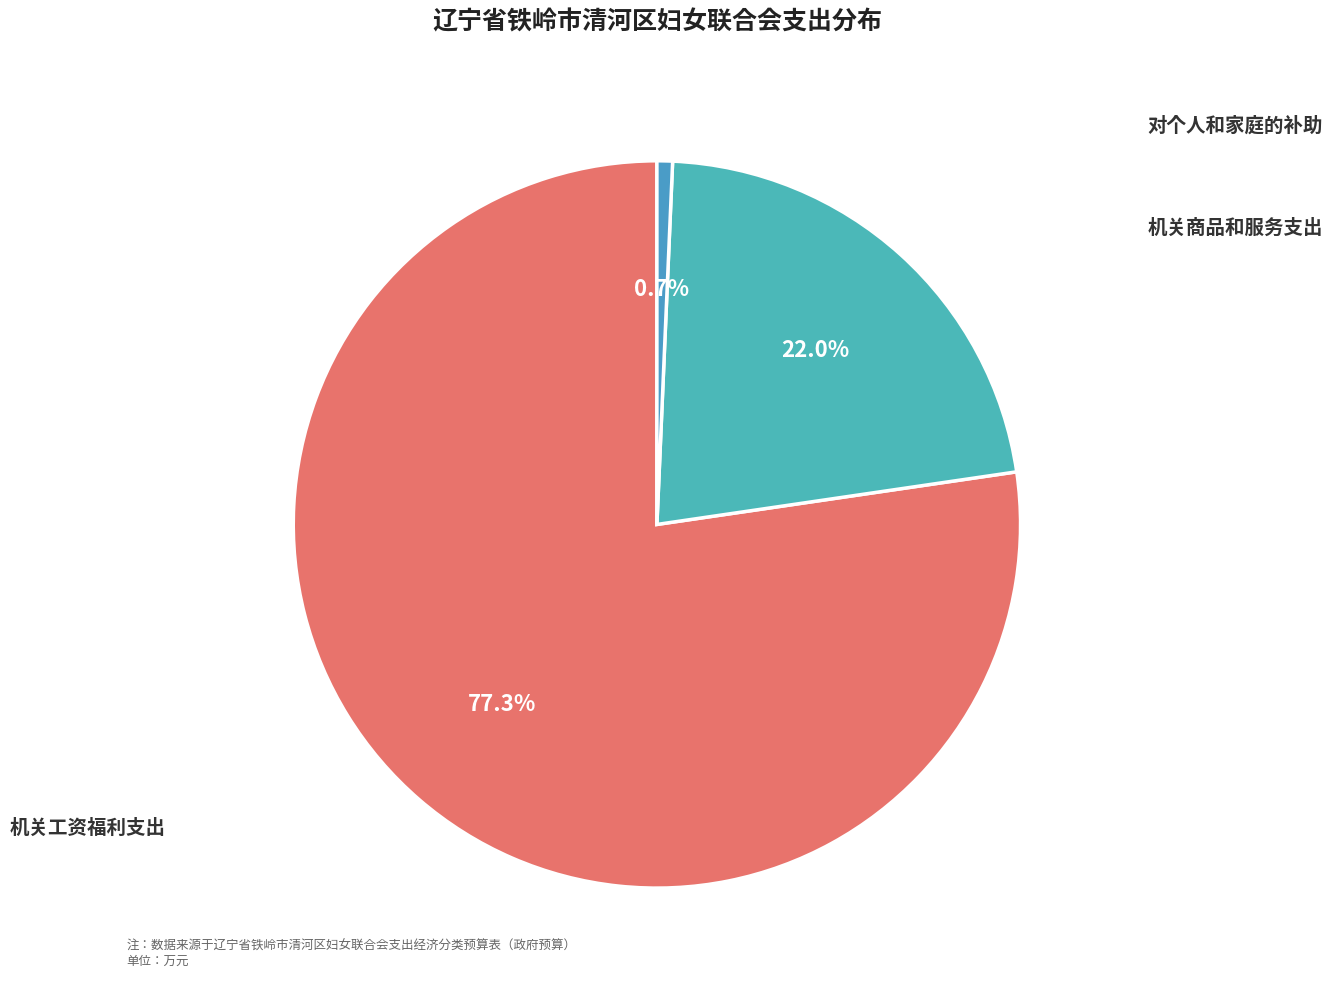

Rank the categories by value from lowest to highest.

对个人和家庭的补助, 机关商品和服务支出, 机关工资福利支出